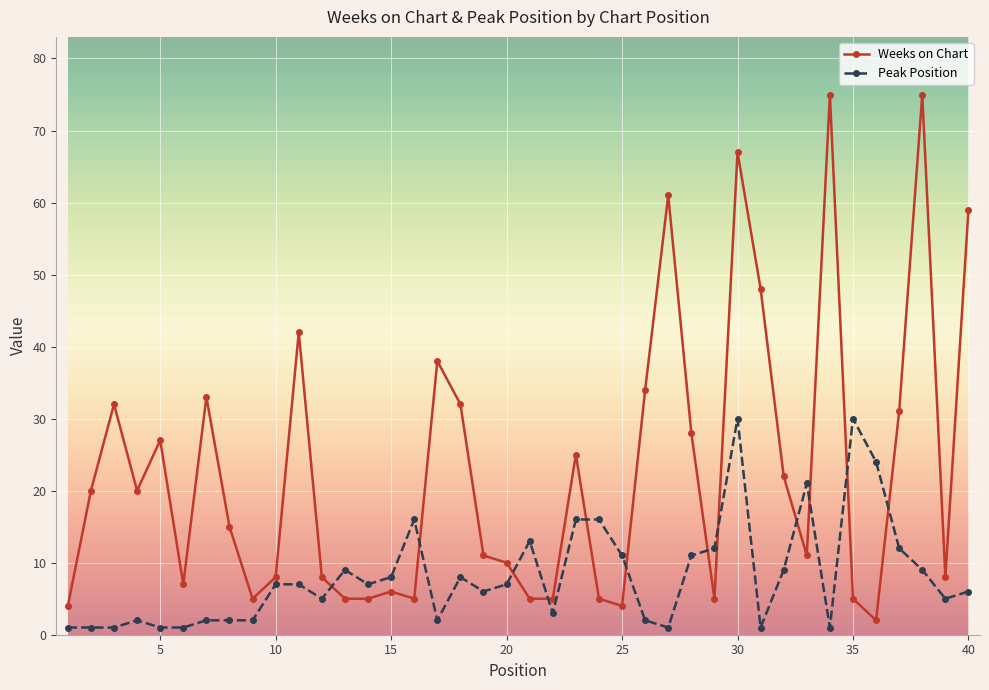

What is the difference between the maximum and minimum values in the Weeks on Chart series?

73